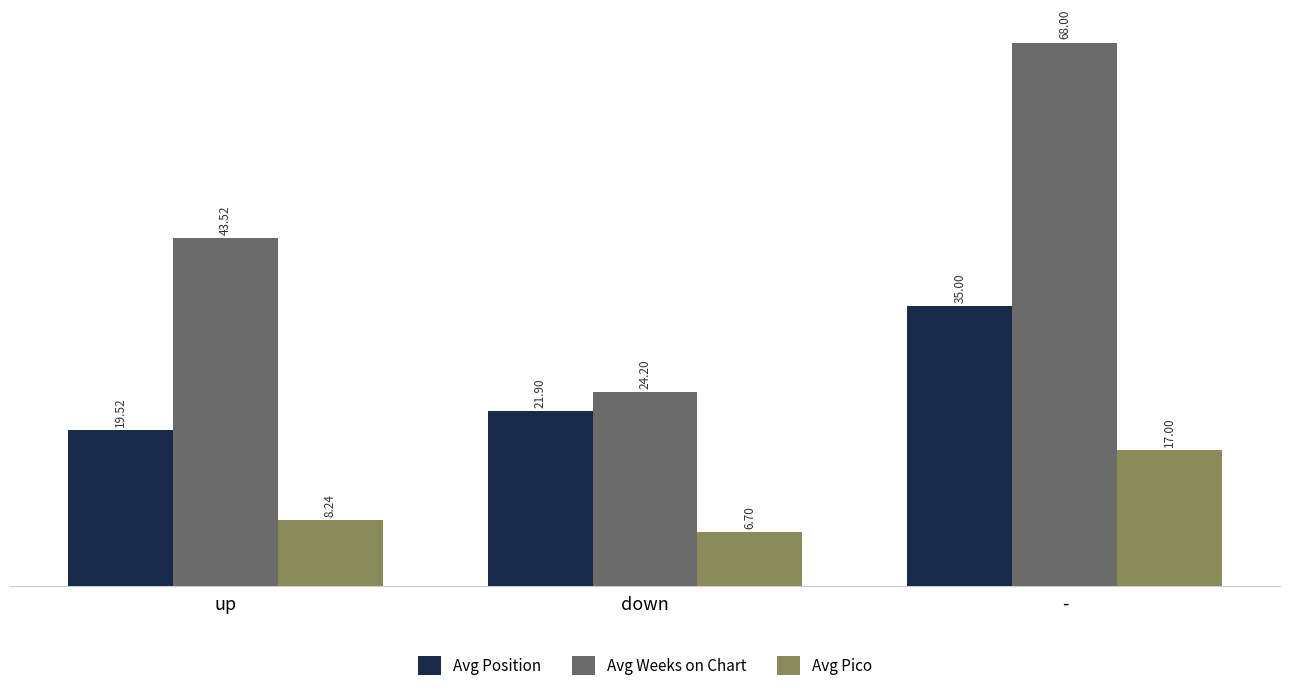

Which category has the lowest value in the Avg Weeks on Chart series?

down